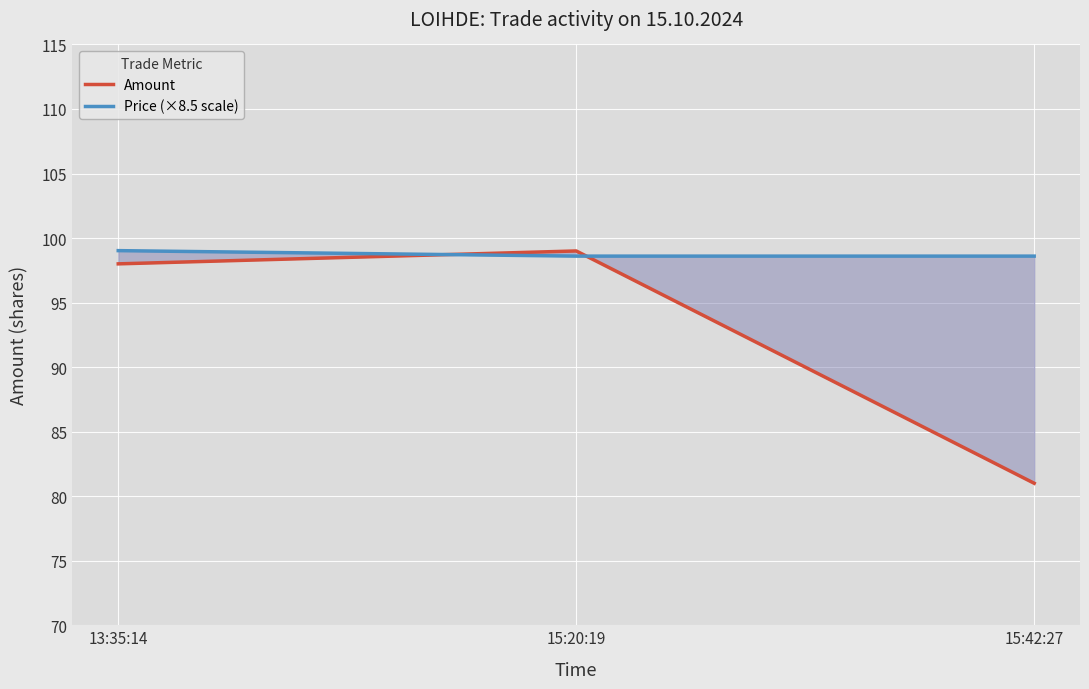

What is the value of the Price (×8.5 scale) point at the 1st from the left?

99.0